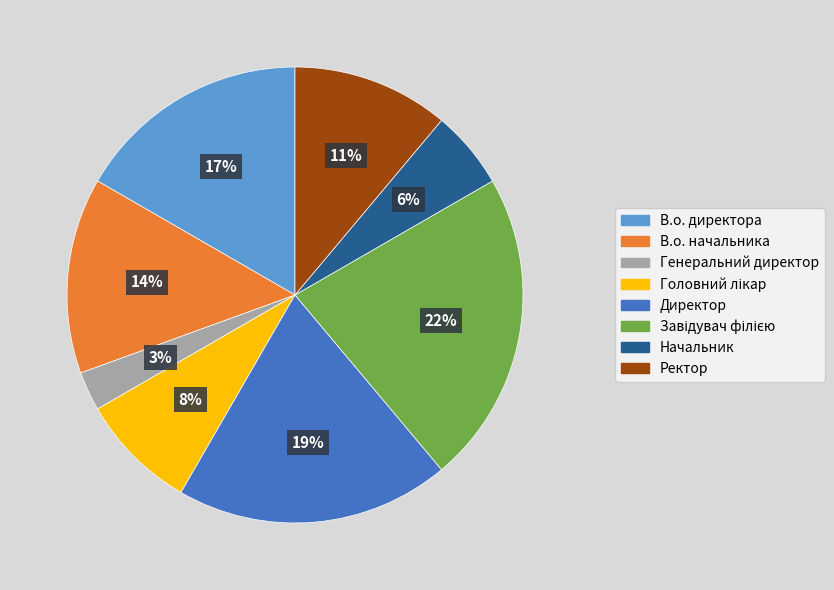

Does Генеральний директор represent more than half of the total?

No